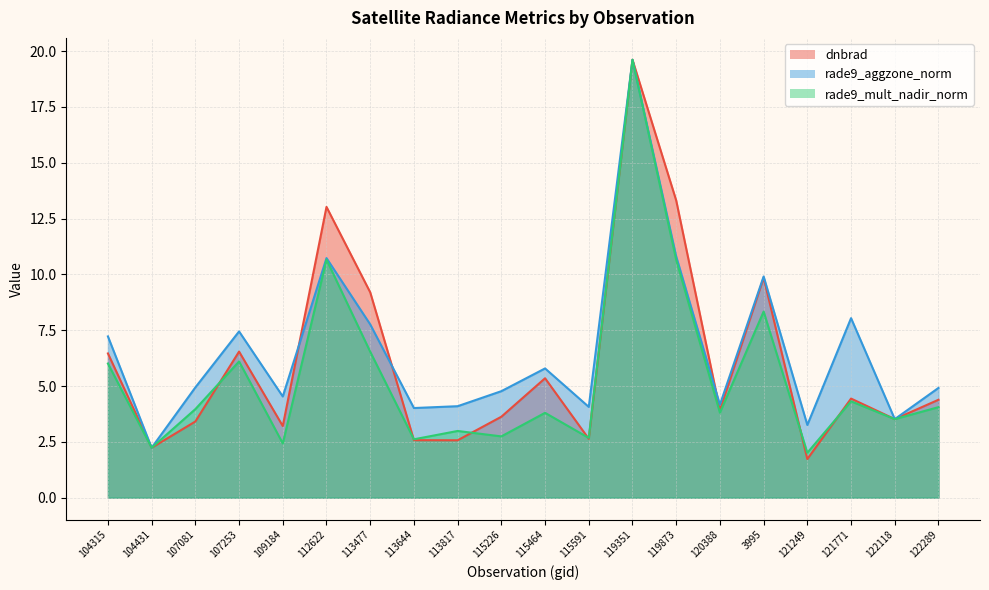

At which label does rade9_aggzone_norm reach its minimum?

104431